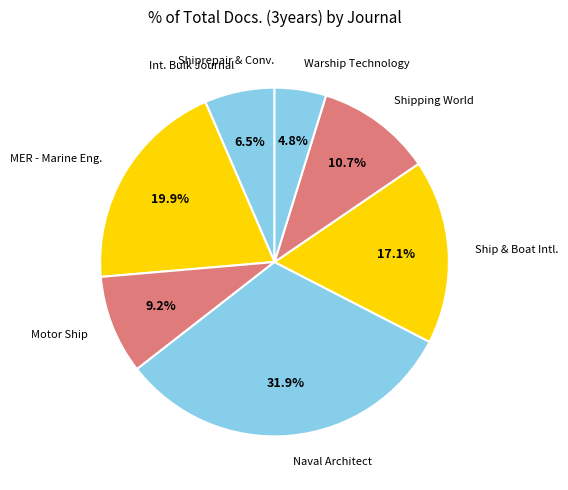

Which has a higher value, MER - Marine Eng. or Naval Architect?

Naval Architect